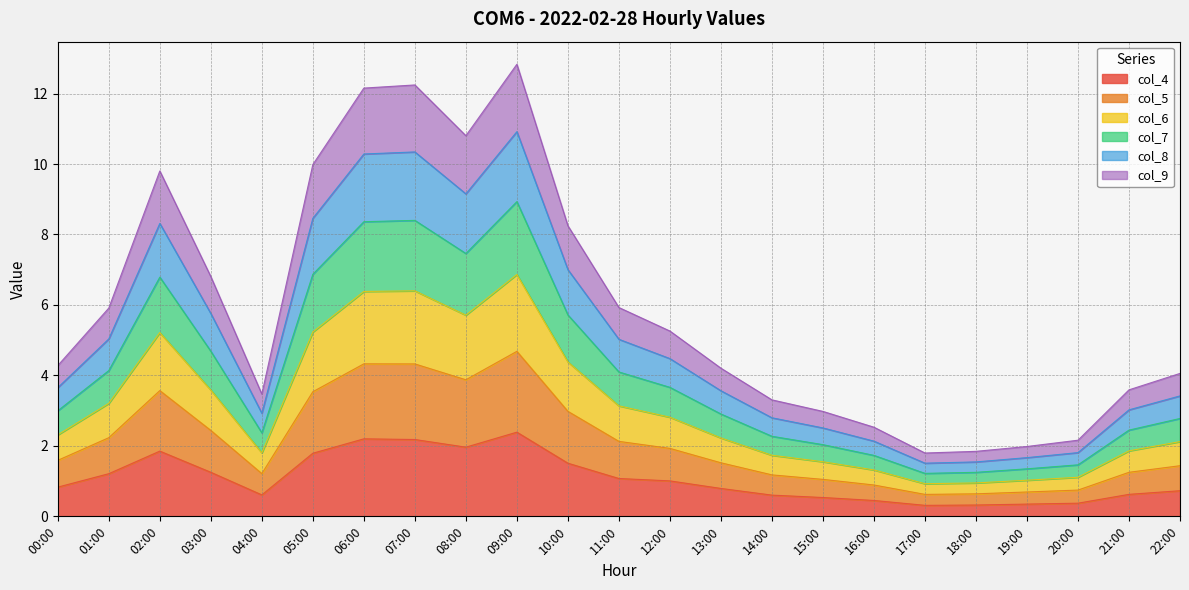

Which category has the highest value across all series?

09:00